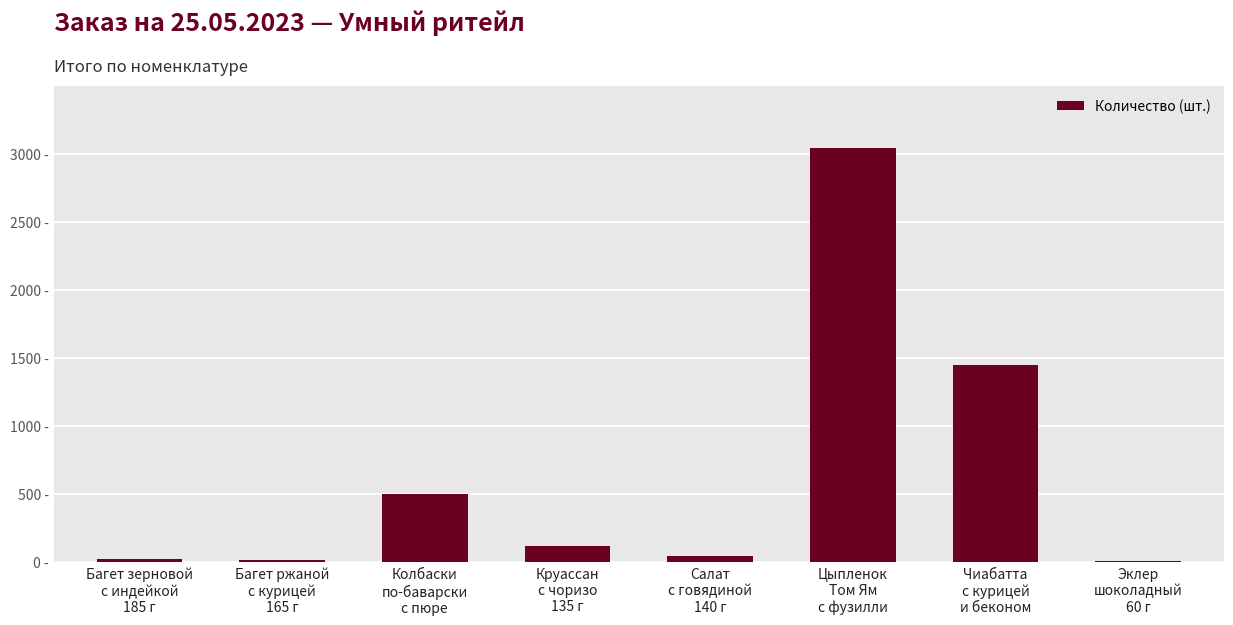

Which label corresponds to the smallest value in the chart?

Эклер
шоколадный
60 г